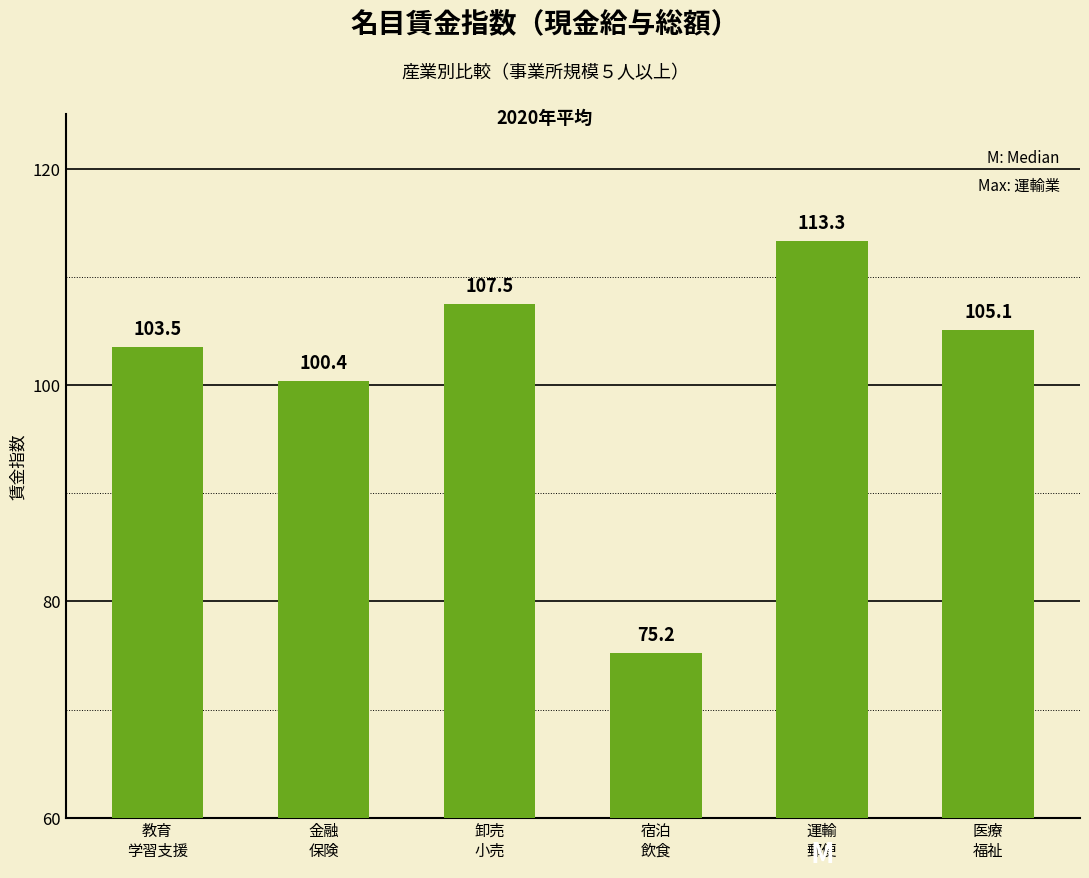

What is the difference between the maximum and minimum values?

38.1